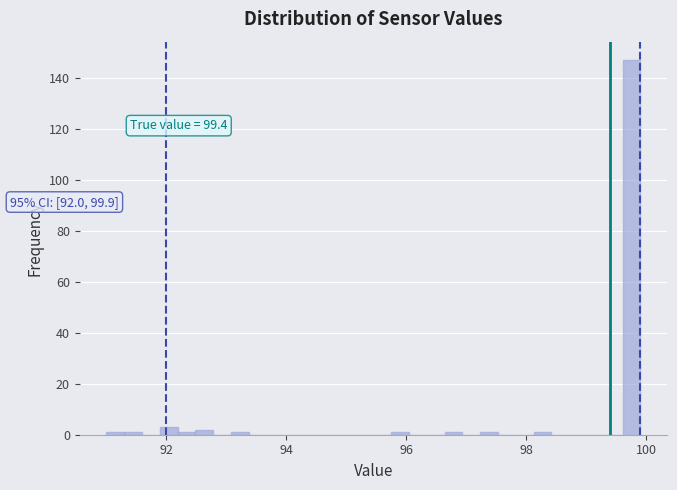

Read against the x-axis, roughly where is the centre of the tallest bar?

99.8